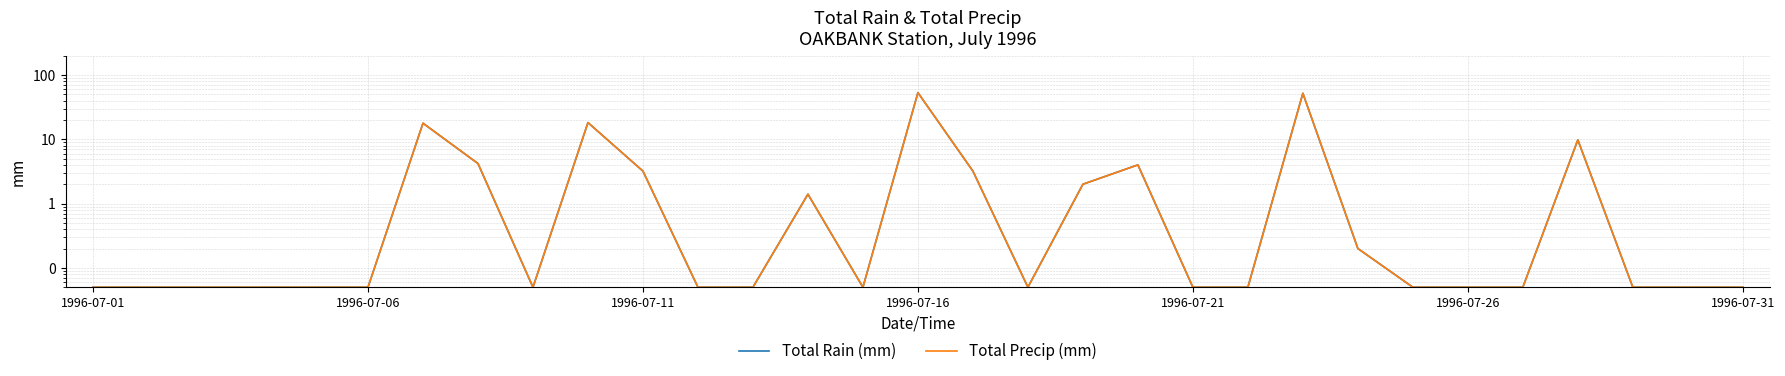

What is the total value across all series at 1996-07-31?

0.1